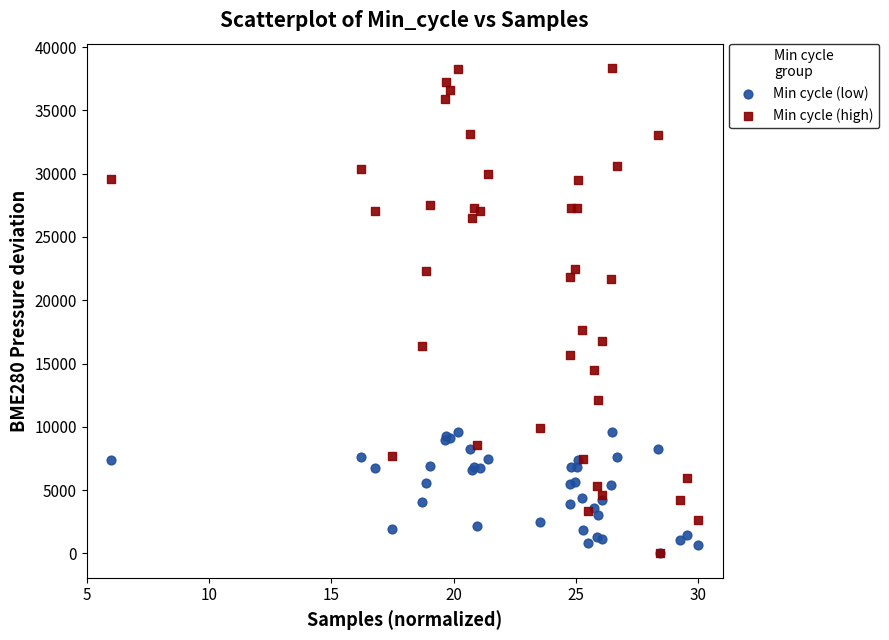

Across all series, what Y value is closest to 19176?

17624.0